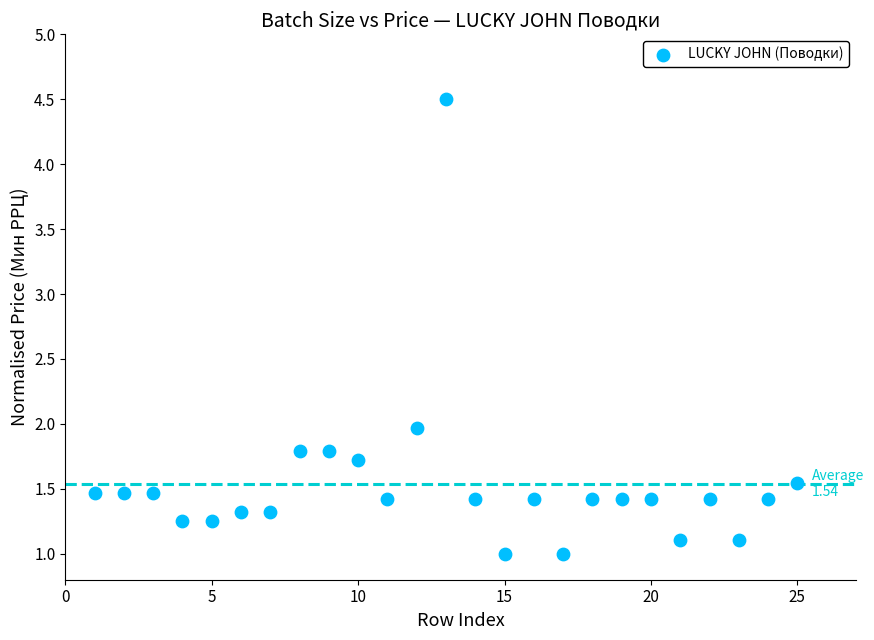

What is the range of X values (max minus min)?

24.0